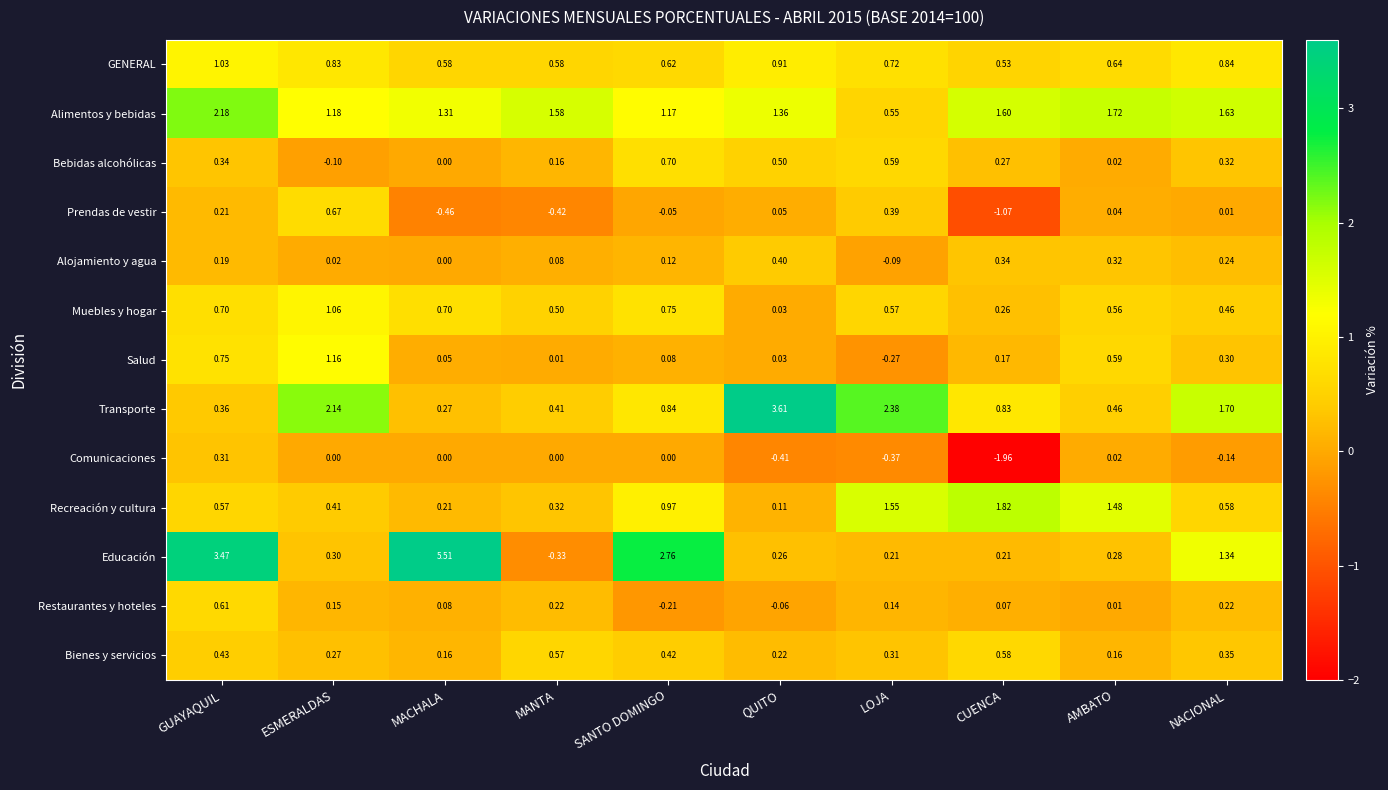

List the labels in order of Alojamiento y agua value, largest first.

QUITO, CUENCA, AMBATO, NACIONAL, GUAYAQUIL, SANTO DOMINGO, MANTA, ESMERALDAS, MACHALA, LOJA